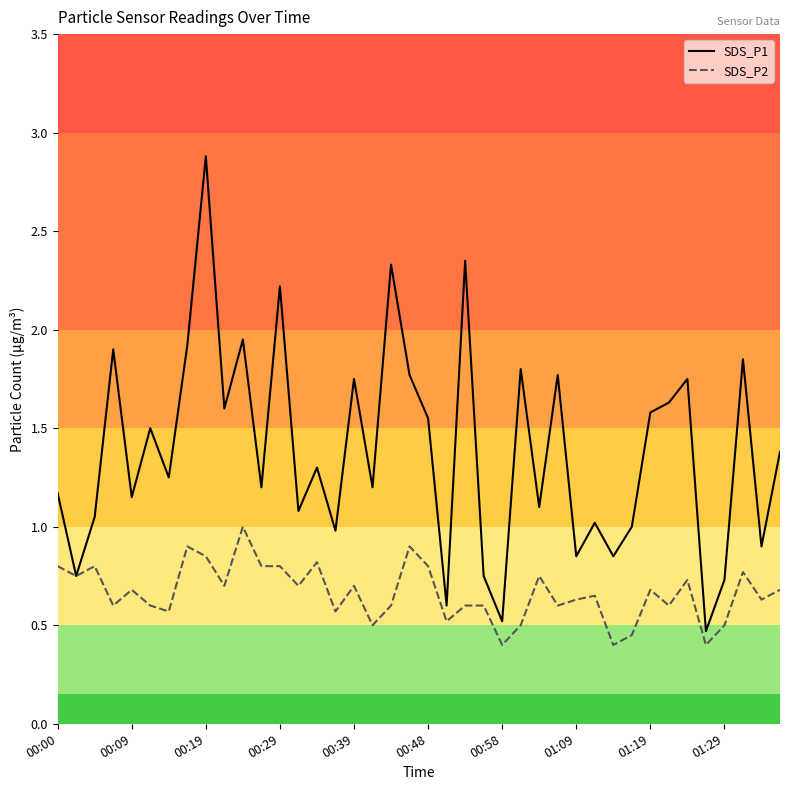

The value of SDS_P1 at 00:09 is 0.3. True or false?

False